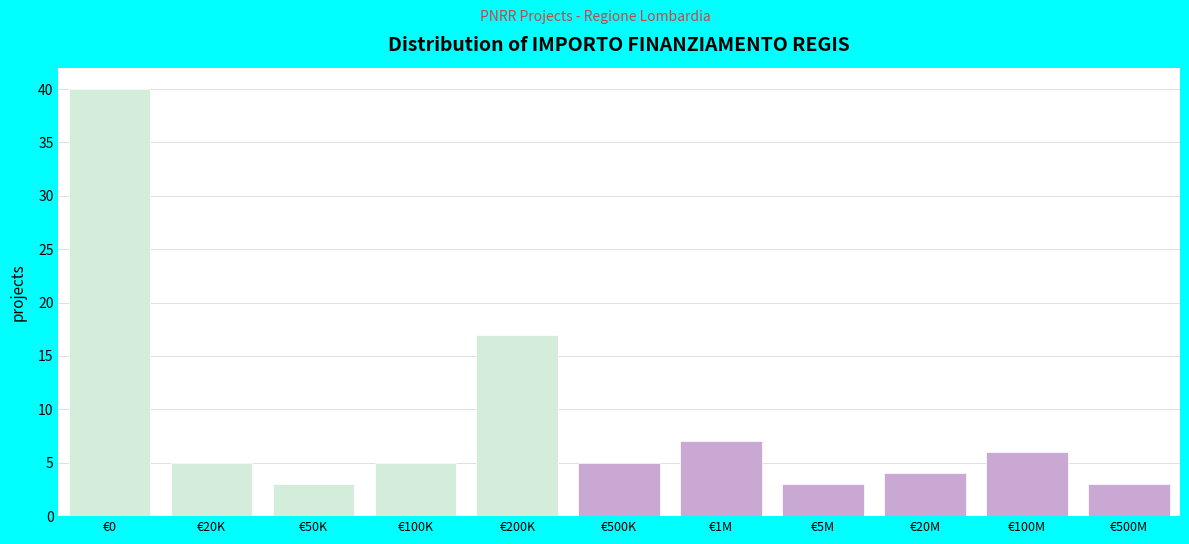

Reading right to left, list all the values displayed in this chart.

€500M=3	€100M=6	€20M=4	€5M=3	€1M=7	€500K=5	€200K=17	€100K=5	€50K=3	€20K=5	€0=40